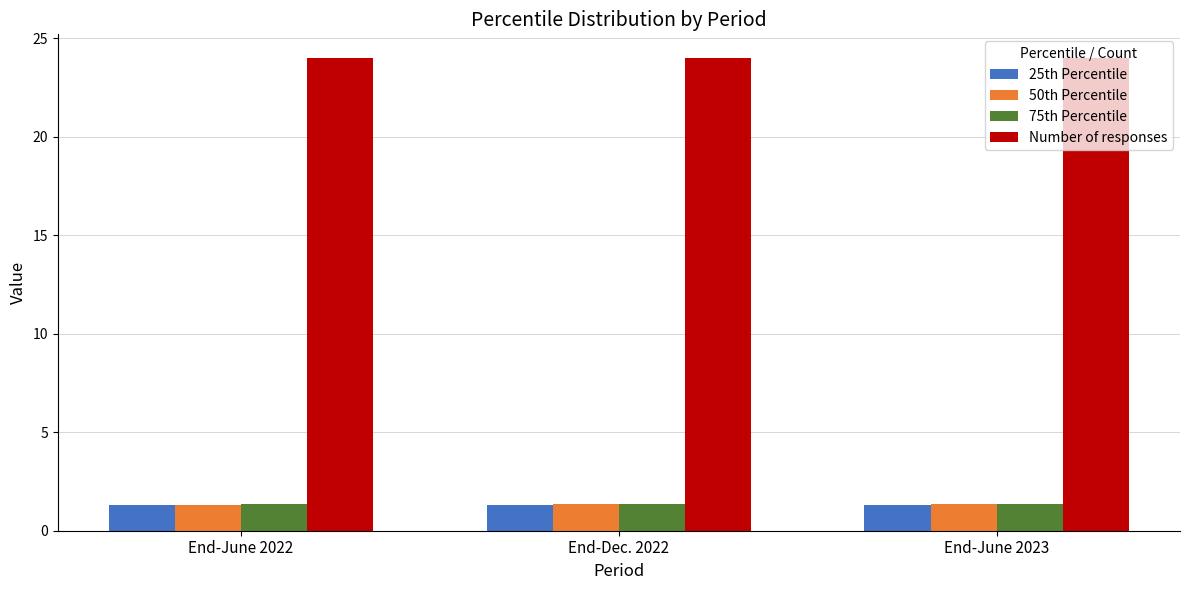

Reading left to right, extract all data points from this chart.

25th Percentile: 1.3	1.3	1.3
50th Percentile: 1.3	1.3	1.3
75th Percentile: 1.4	1.4	1.4
Number of responses: 24.0	24.0	24.0